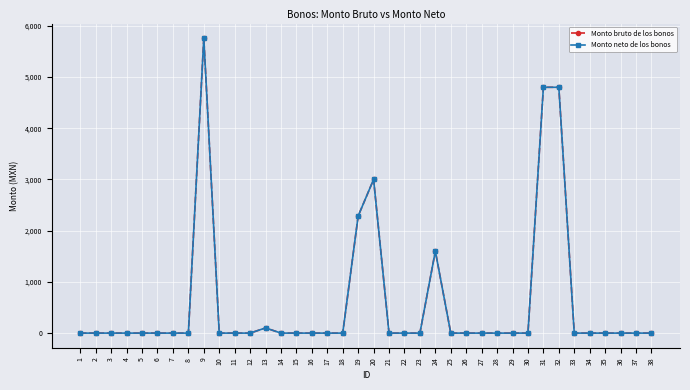

Does the chart have visible grid lines?

Yes